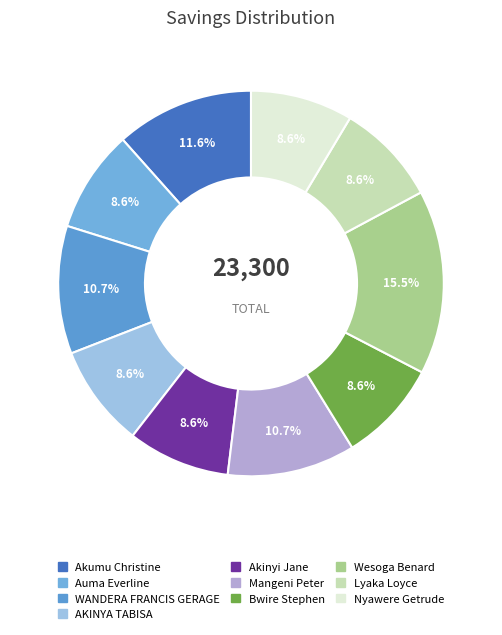

Combined, do AKINYA TABISA and Akinyi Jane account for over 50%?

No